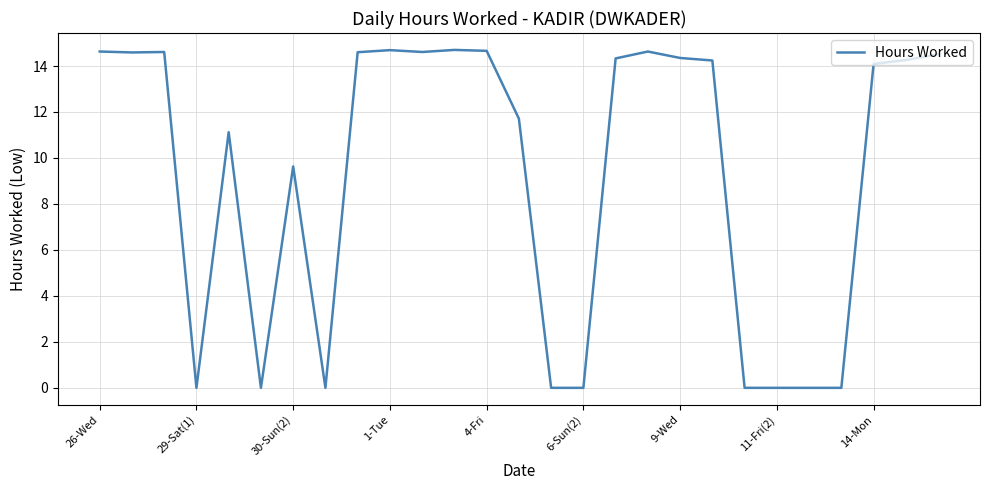

What is the average value?

9.3